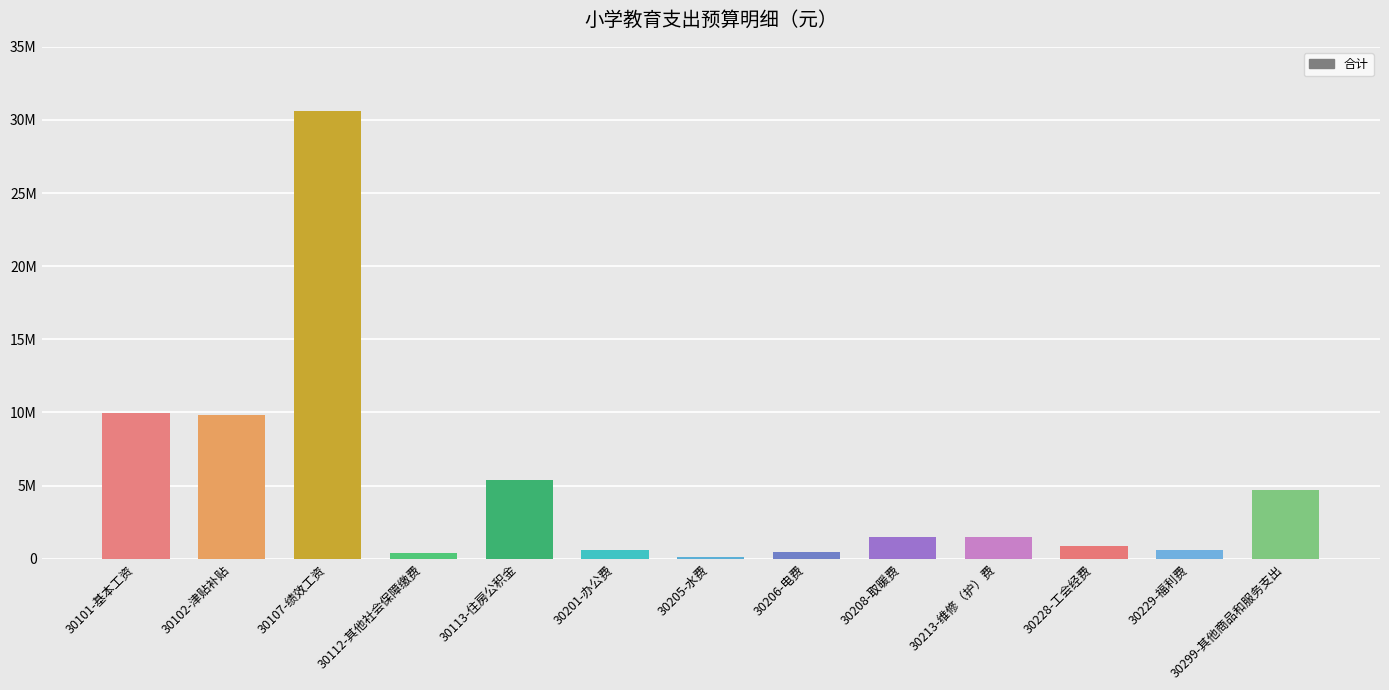

Rank the categories by value from highest to lowest.

30107-绩效工资, 30101-基本工资, 30102-津贴补贴, 30113-住房公积金, 30299-其他商品和服务支出, 30213-维修（护）费, 30208-取暖费, 30228-工会经费, 30201-办公费, 30229-福利费, 30206-电费, 30112-其他社会保障缴费, 30205-水费